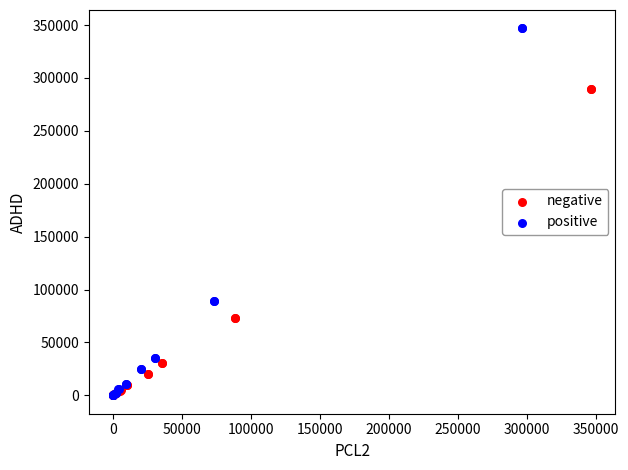

Which series has the largest Y range (max minus min)?

positive